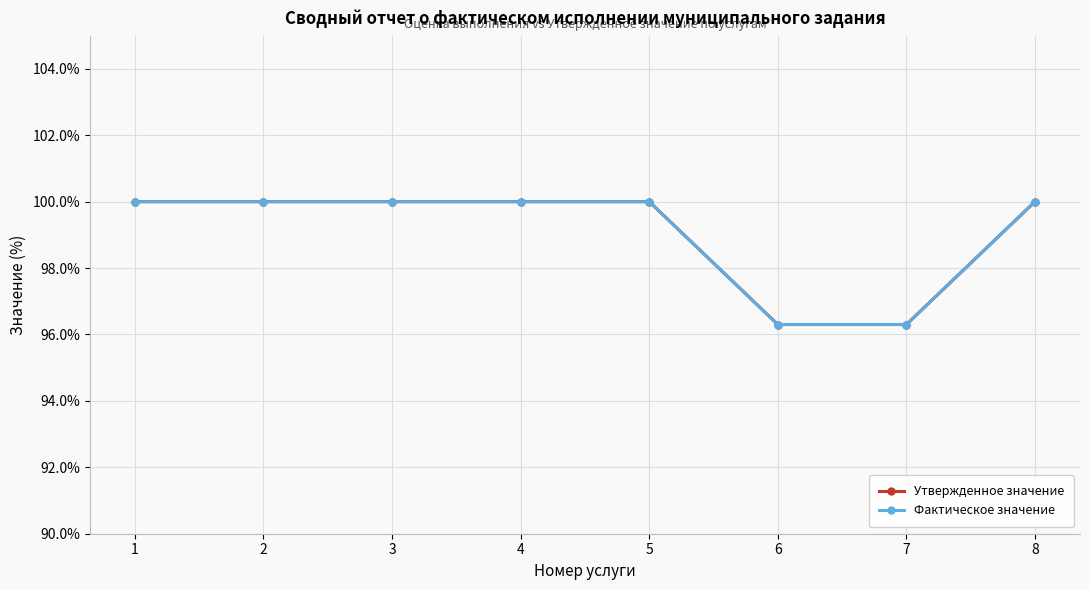

Does the chart have visible grid lines?

Yes